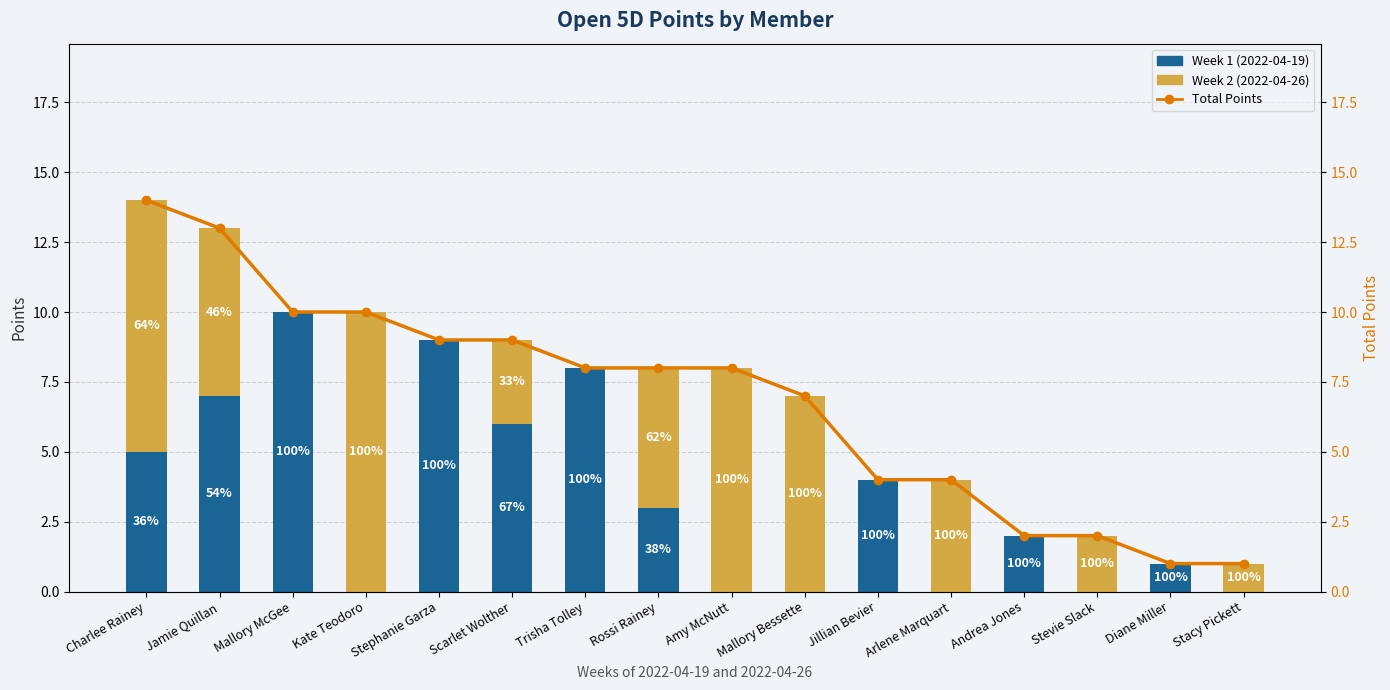

Reading left to right, transcribe all the data shown in this chart.

Week 1 (2022-04-19): 5	7	10	0	9	6	8	3	0	0	4	0	2	0	1	0
Week 2 (2022-04-26): 9	6	0	10	0	3	0	5	8	7	0	4	0	2	0	1
Total Points: 14	13	10	10	9	9	8	8	8	7	4	4	2	2	1	1